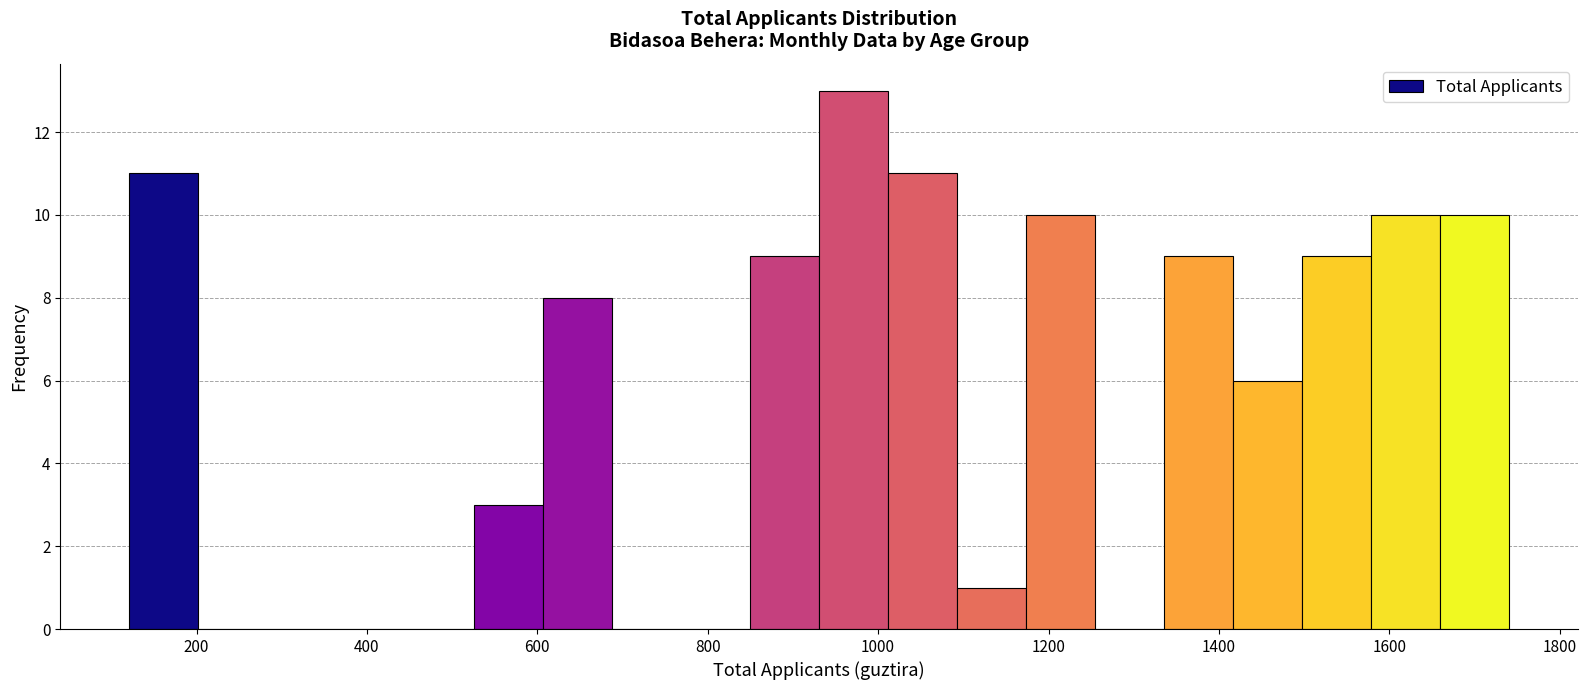

Reading left to right, list every bar in this chart as the range it spans on the x-axis followed by its height. Neither the bar edges nor the heights are printed on the chart, so give them approximately, as read against the axes.

120 to 200: 11
200 to 280: 0
280 to 360: 0
360 to 440: 0
440 to 520: 0
520 to 600: 3
600 to 680: 8
680 to 760: 0
760 to 840: 0
840 to 940: 9
940 to 1020: 13
1020 to 1100: 11
1100 to 1180: 1
1180 to 1260: 10
1260 to 1340: 0
1340 to 1420: 9
1420 to 1500: 6
1500 to 1580: 9
1580 to 1660: 10
1660 to 1740: 10